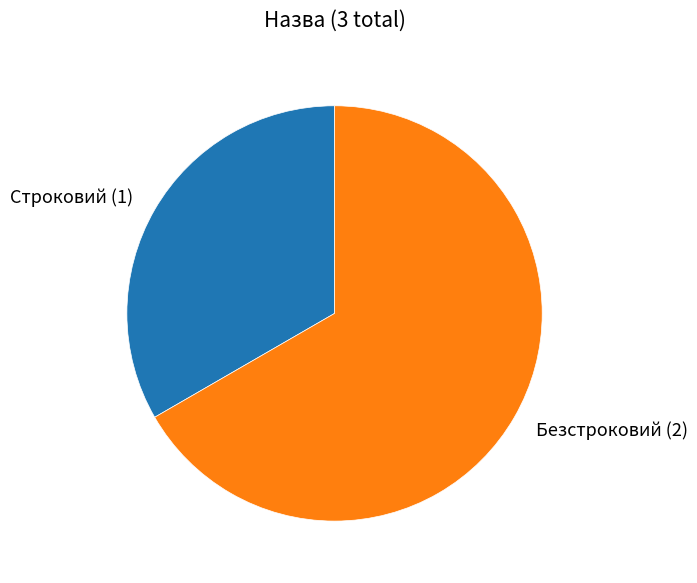

Do Строковий (1) and Безстроковий (2) together represent more than half of the pie?

Yes